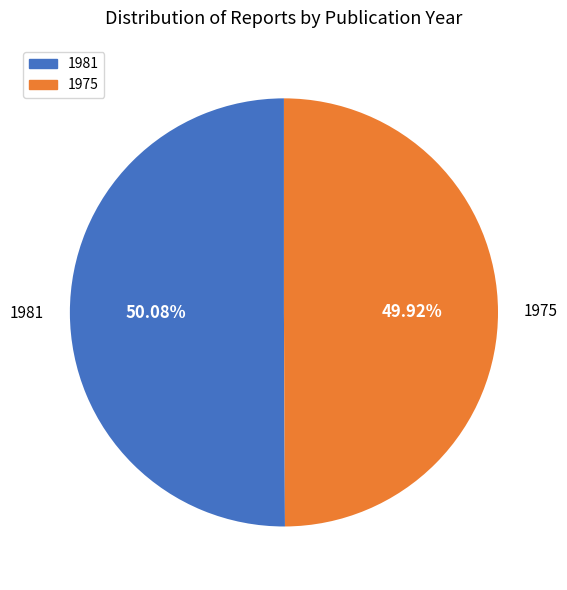

To the nearest percent, what percentage of the pie is 1981?

50%